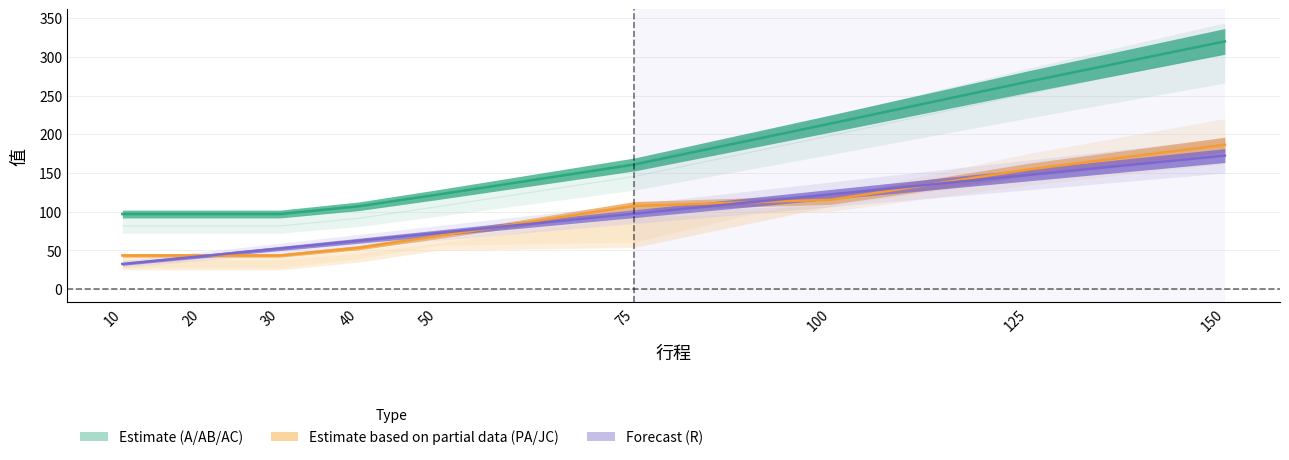

What is the average value of the AB series?

90.7